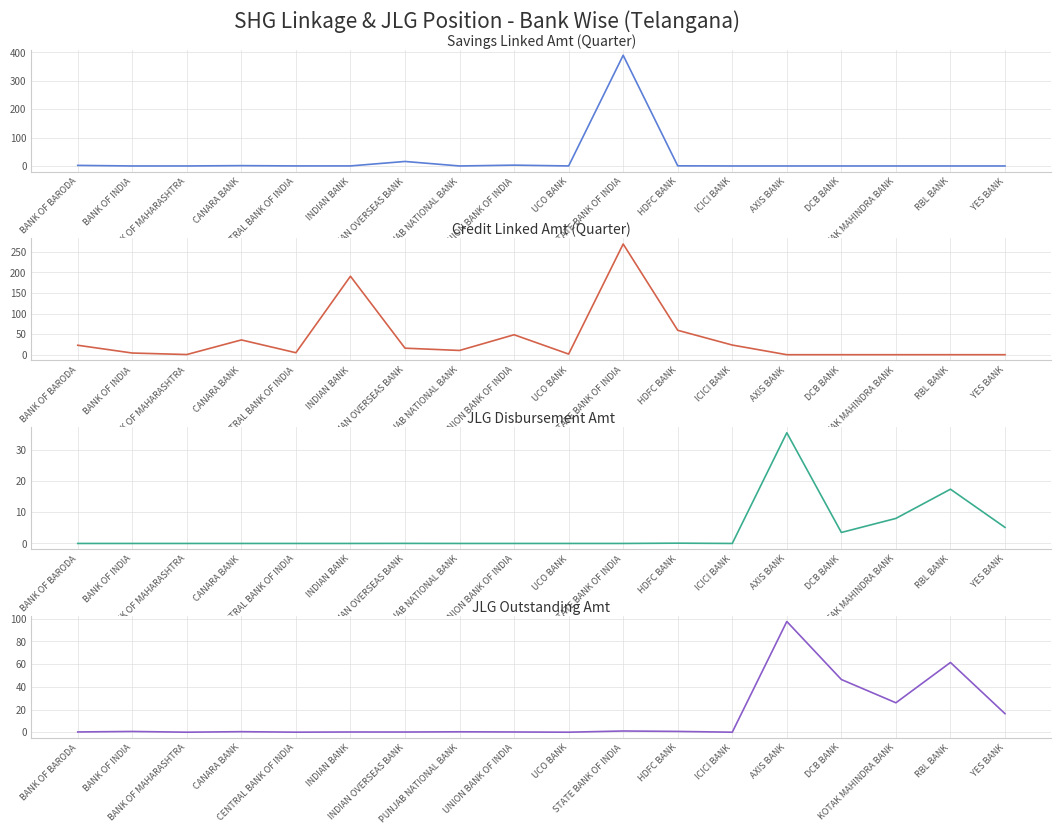

Reading right to left, transcribe all the data shown in this chart.

Savings Linked Amt (Quarter): 0.0	0.0	0.0	0.0	0.0	0.0	0.5	390.0	0.1	2.9	0.0	15.9	0.2	0.1	1.2	0.0	0.0	2.0
Credit Linked Amt (Quarter): 0.0	0.0	0.0	0.0	0.0	23.5	59.3	268.9	1.6	48.5	10.3	15.9	190.6	4.8	35.9	0.4	4.1	23.0
JLG Disbursement Amt: 5.1	17.4	8.0	3.5	35.4	0.0	0.1	0.0	0.0	0.0	0.0	0.0	0.0	0.0	0.0	0.0	0.0	0.0
JLG Outstanding Amt: 16.3	61.5	25.9	46.4	97.6	0.0	0.7	1.1	0.0	0.2	0.3	0.2	0.2	0.0	0.5	0.0	0.7	0.2